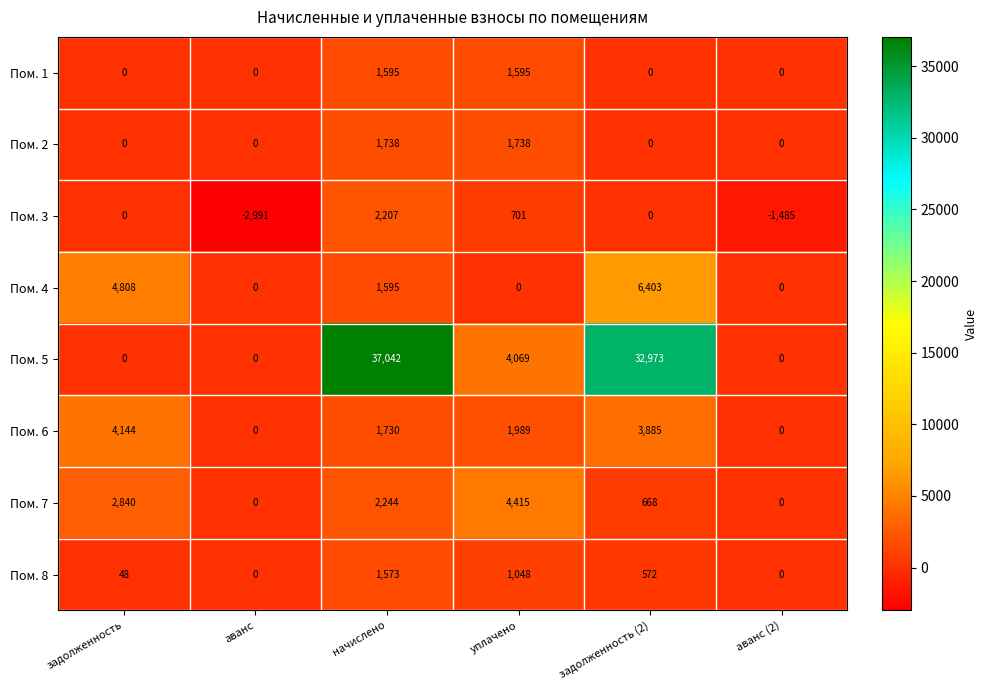

What is the average value of the Пом. 4 series?

2134